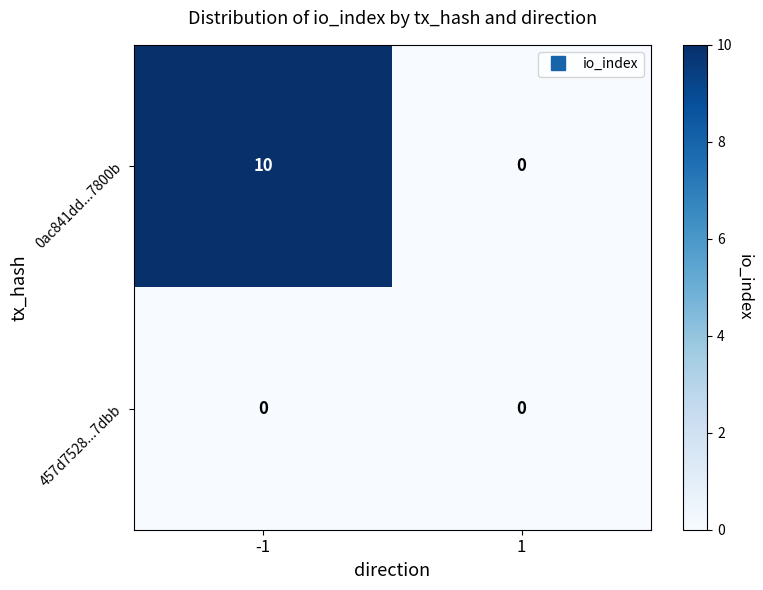

What is the sum of the 0ac841dd...7800b values at 1 and -1?

10